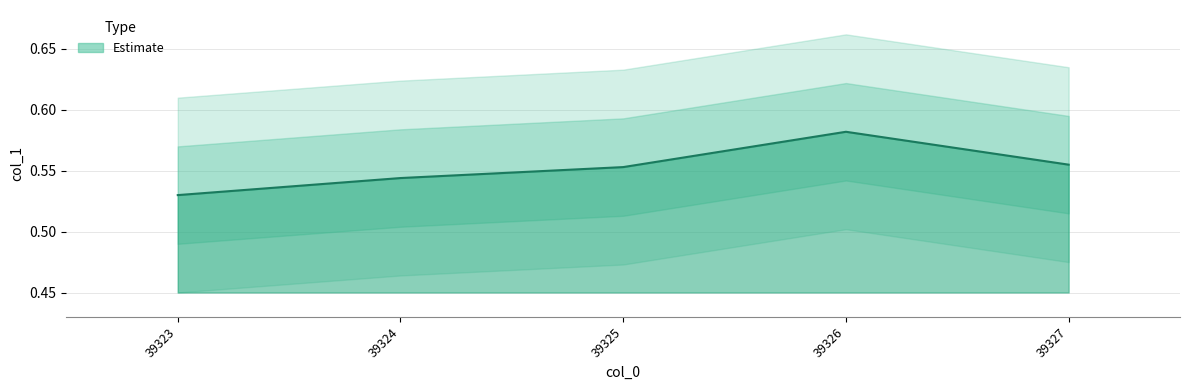

Which category has the highest value across all series?

39326